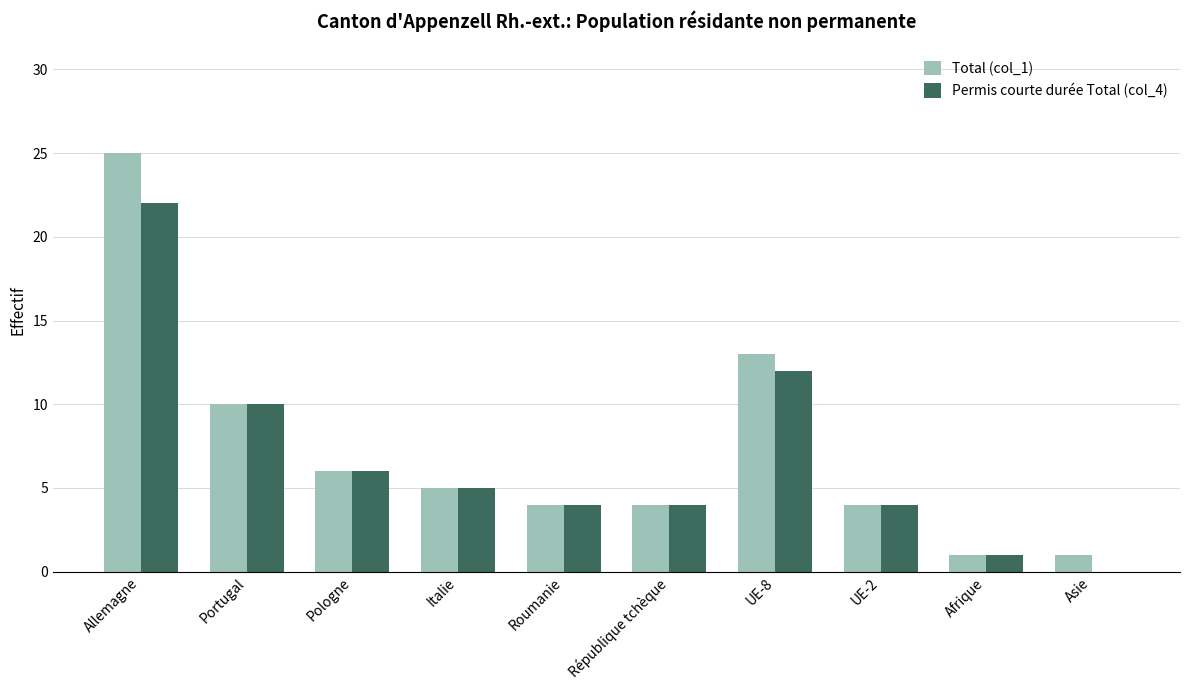

How many groups of bars are there?

10